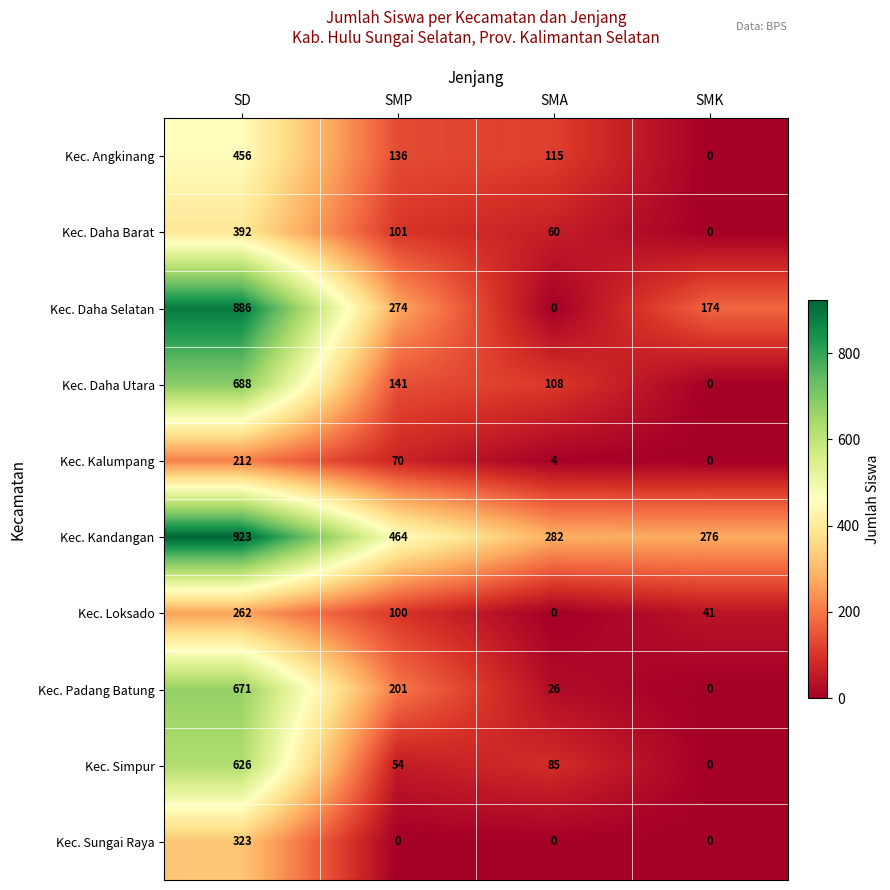

Rank the series at SMP from lowest to highest value.

Kec. Sungai Raya, Kec. Simpur, Kec. Kalumpang, Kec. Loksado, Kec. Daha Barat, Kec. Angkinang, Kec. Daha Utara, Kec. Padang Batung, Kec. Daha Selatan, Kec. Kandangan